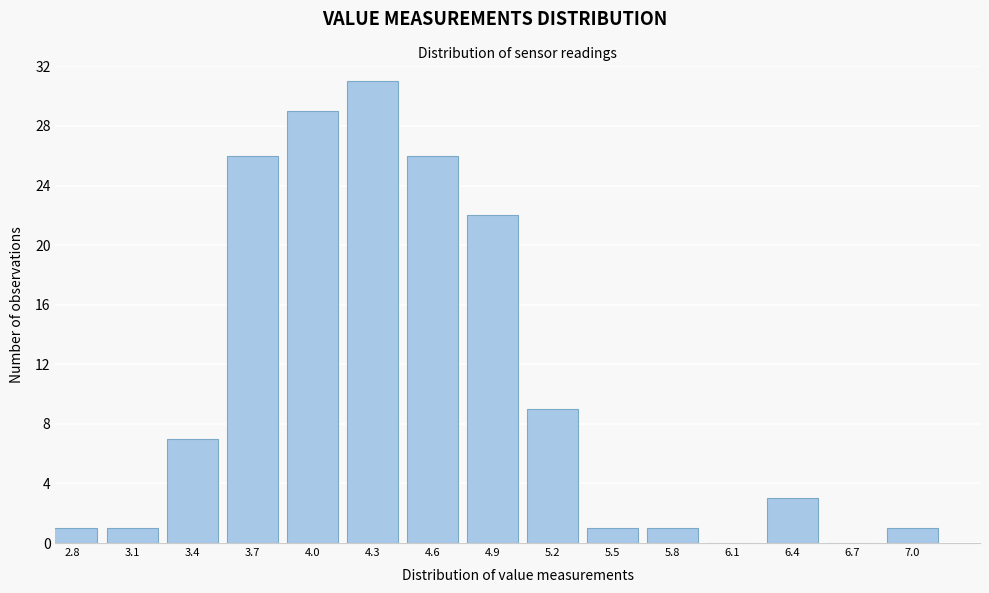

Reading left to right, list all the values displayed in this chart.

2.8=1	3.1=1	3.4=7	3.7=26	4.0=29	4.3=31	4.6=26	4.9=22	5.2=9	5.5=1	5.8=1	6.1=0	6.4=3	6.7=0	7.0=1